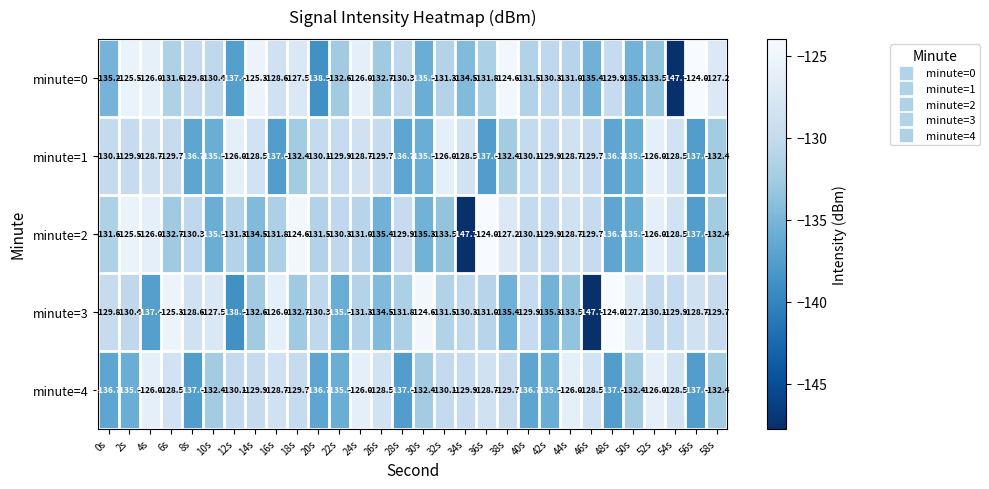

At which label does minute=4 first exceed -130?

4s